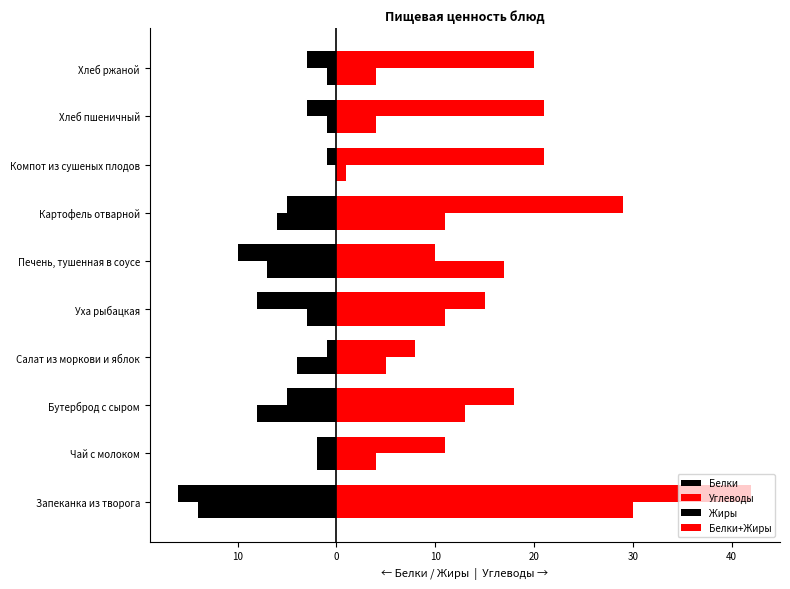

Reading left to right, transcribe all the data shown in this chart.

Белки: -16	-2	-5	-1	-8	-10	-5	-1	-3	-3
Углеводы: 42	11	18	8	15	10	29	21	21	20
Жиры: -14	-2	-8	-4	-3	-7	-6	0	-1	-1
Белки+Жиры: 30	4	13	5	11	17	11	1	4	4